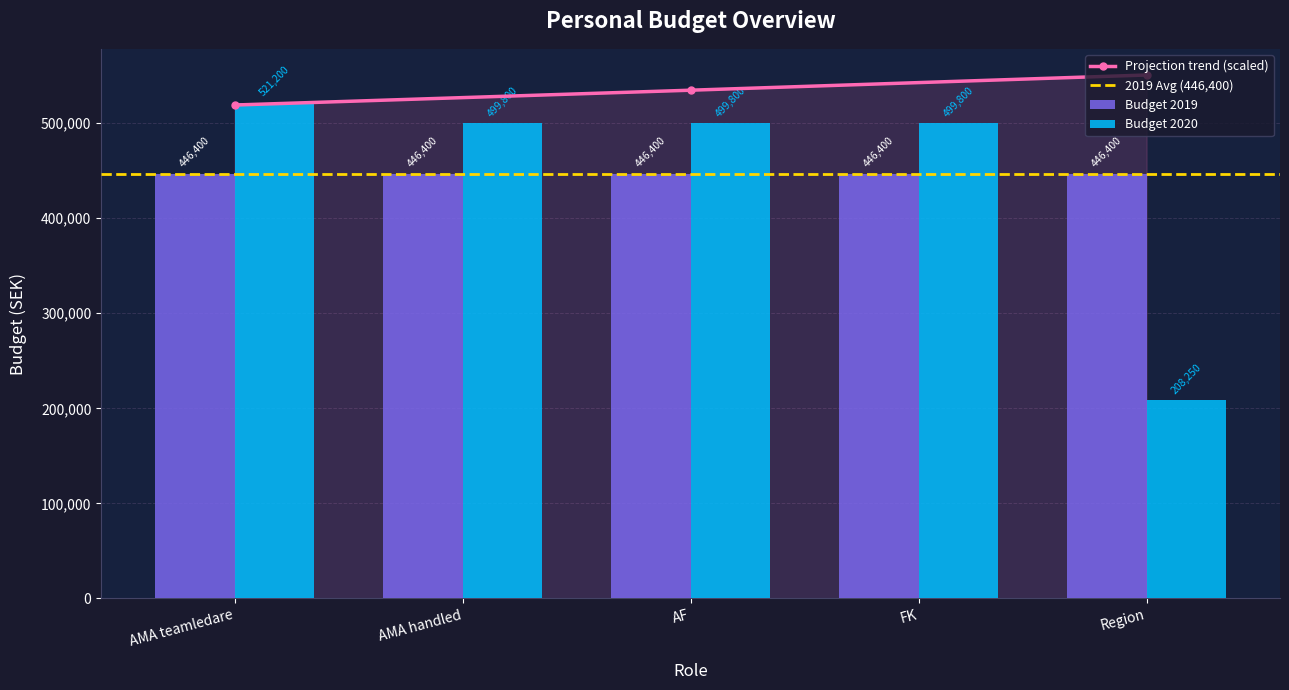

Does the chart contain any negative values?

No